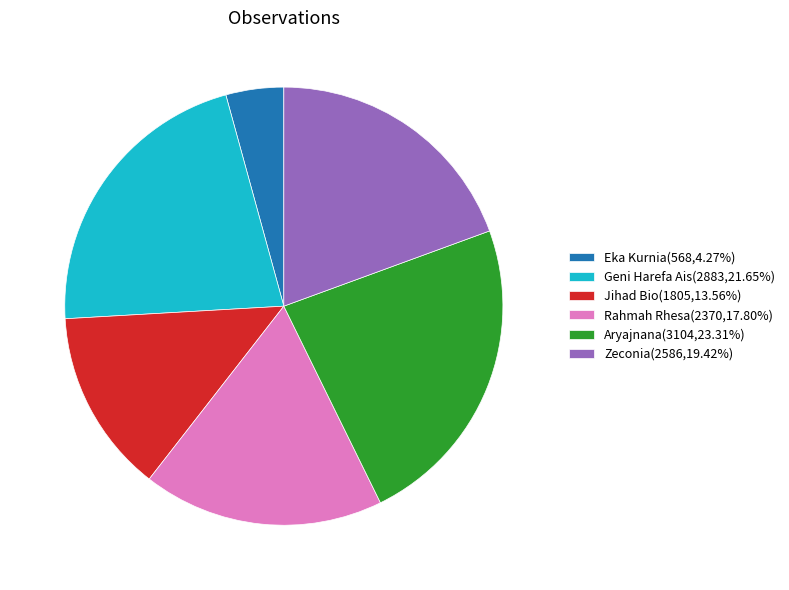

What is the ratio of the value at Jihad Bio(1805,13.56%) to the value at Eka Kurnia(568,4.27%)?

3.2